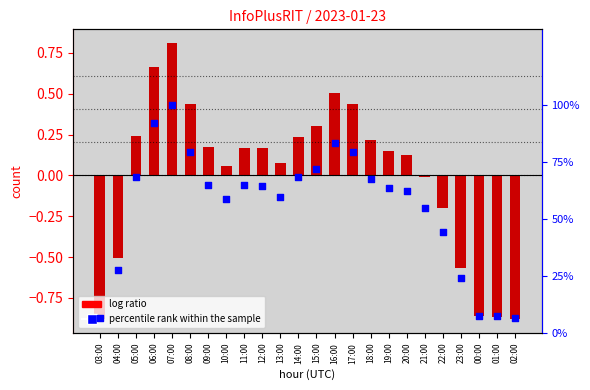

Which series has the widest spread of Y values?

InfoPlusRIT